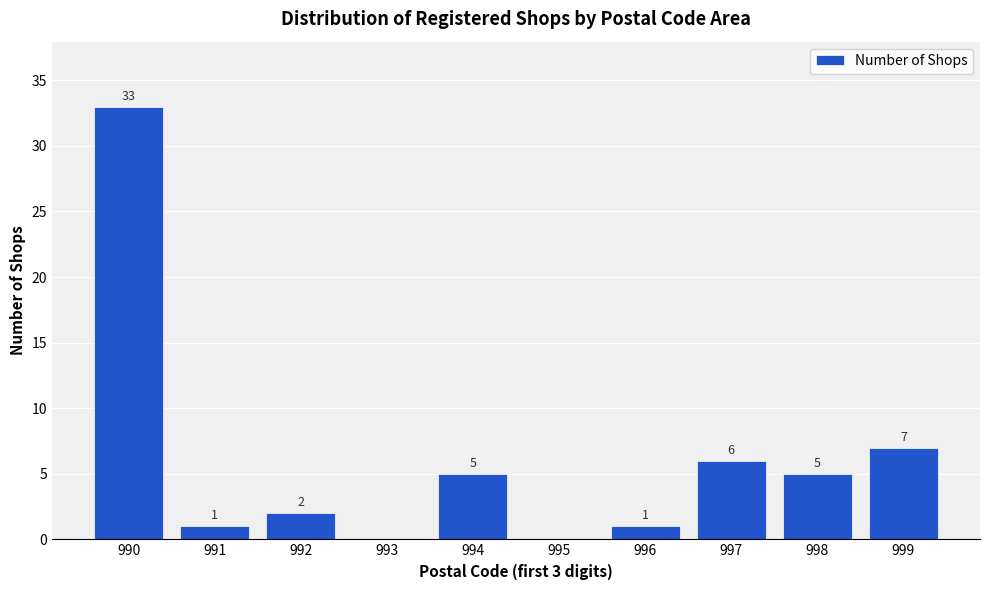

Over which range of the x-axis is the bar tallest?

989.5 to 990.5